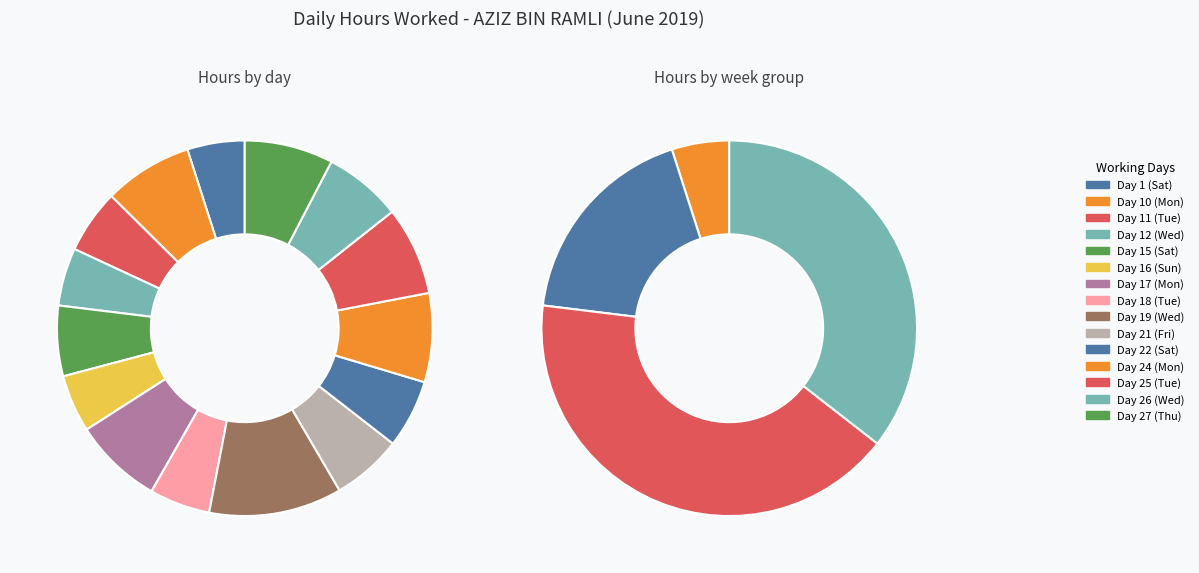

How many slices are in this pie chart?

15